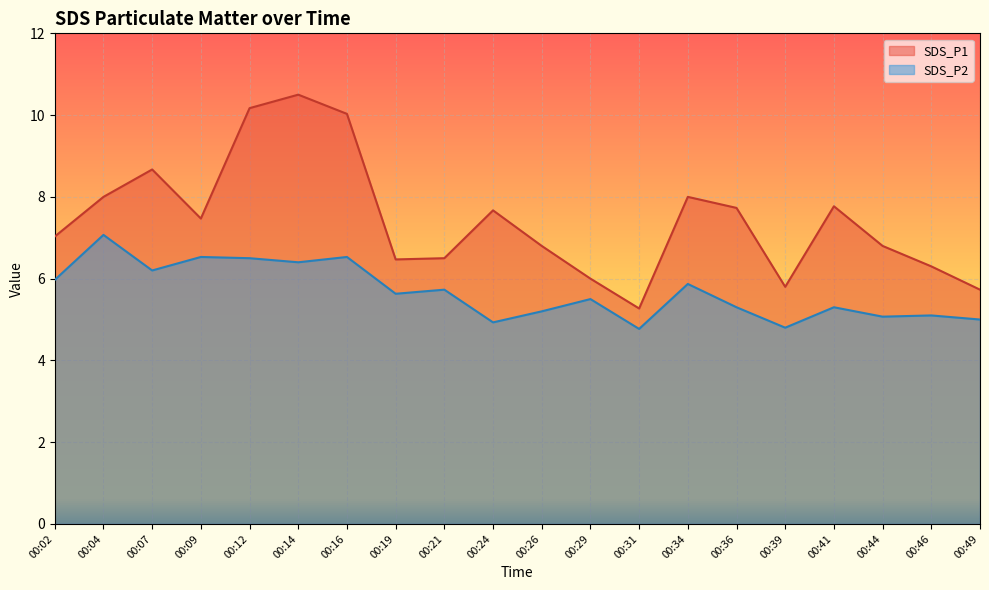

What is the highest value of the SDS_P1 series?

10.5